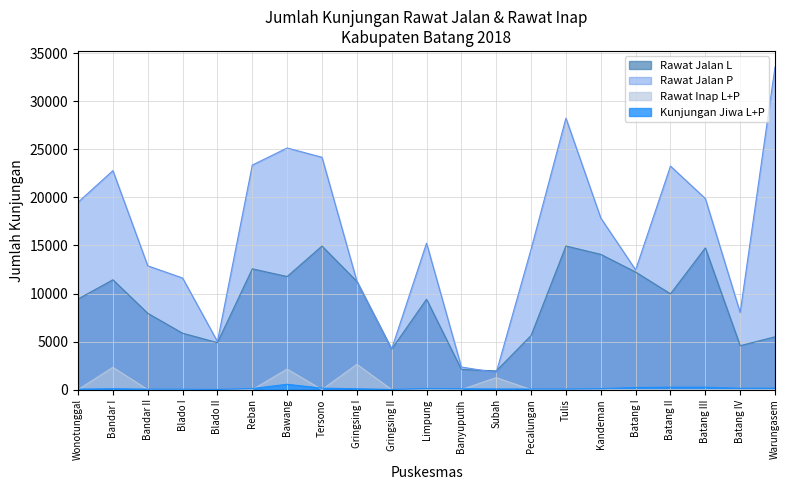

Where is Rawat Jalan P nearest to the value 17669?

Kandeman